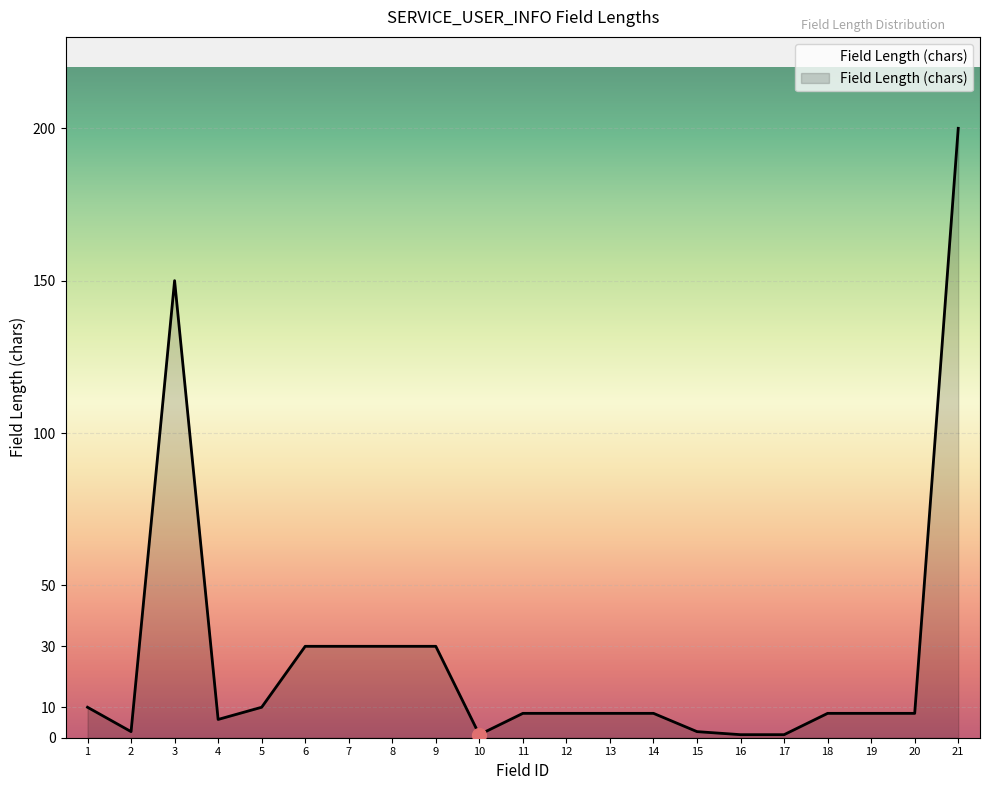

Approximately how many times larger is the value at 5 compared to 4?

1.7